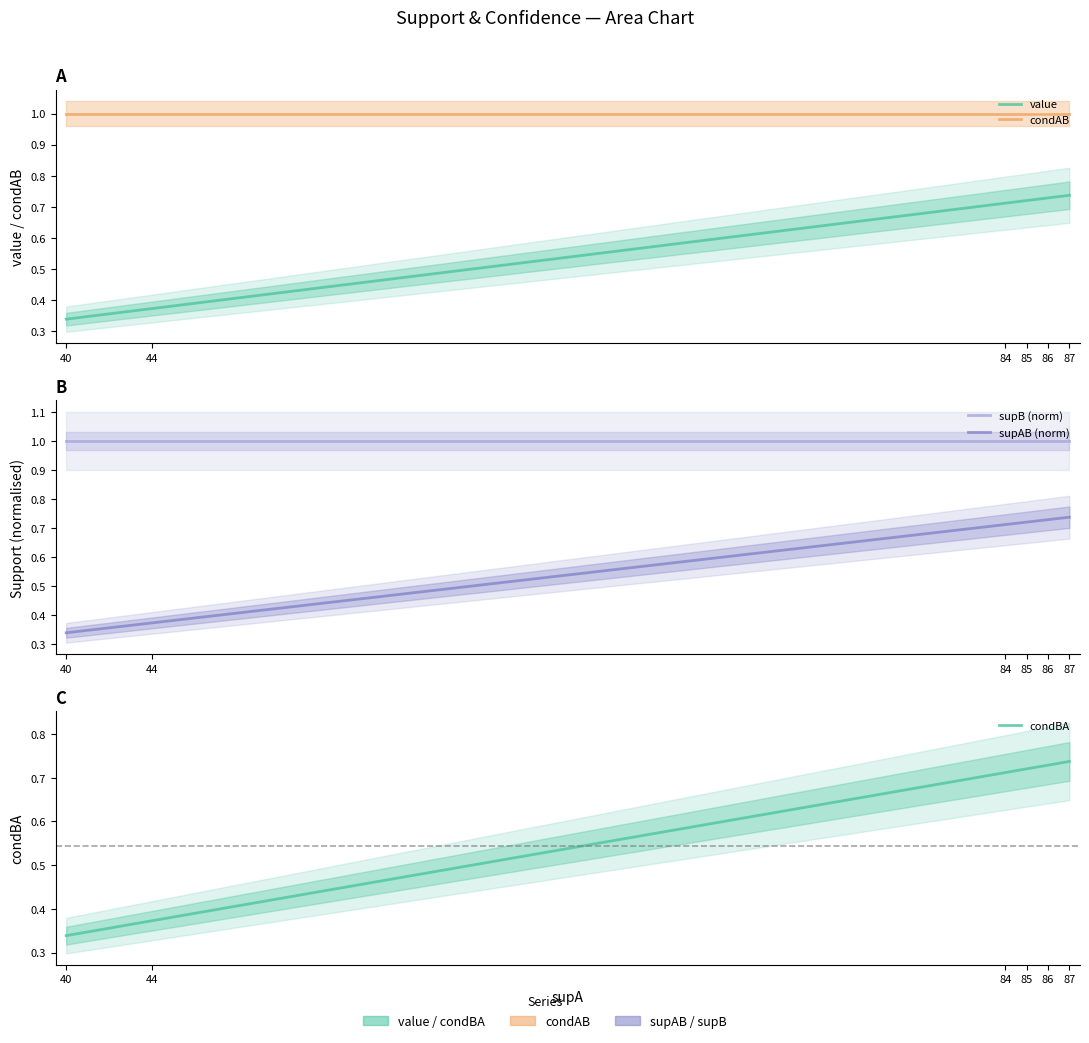

True or false: condAB and supB (norm) cross at least once.

False